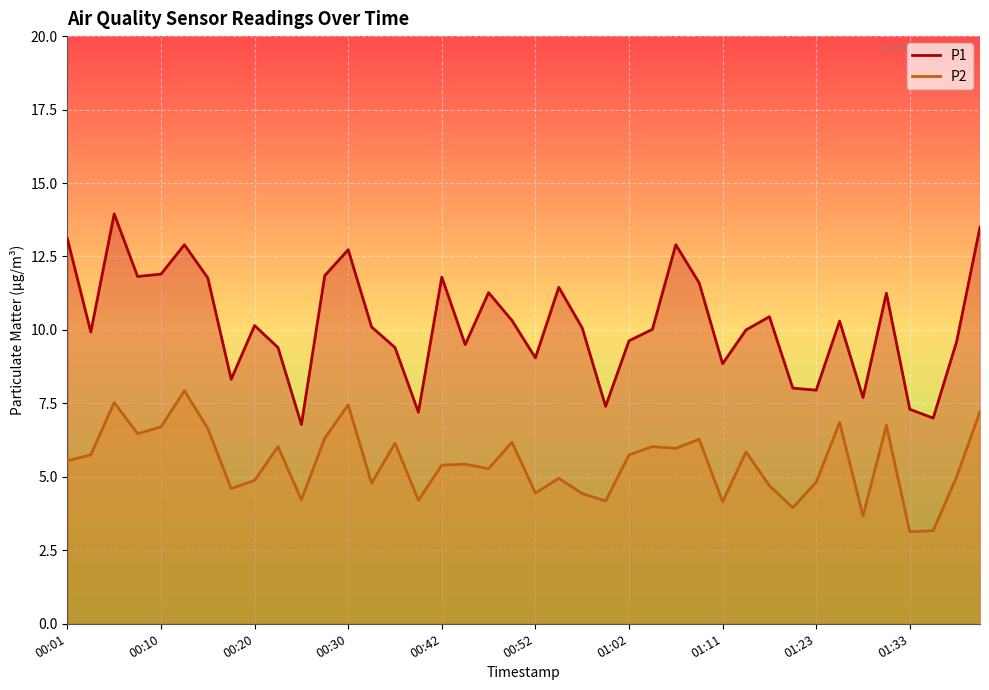

The value of P2 at 01:02 is 5.8. True or false?

True